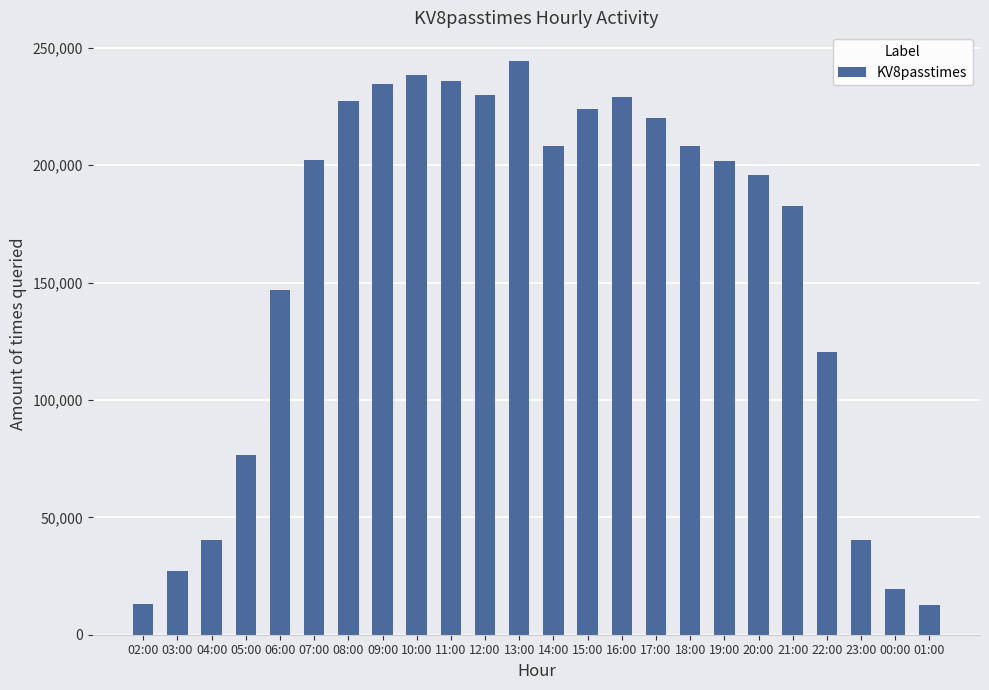

What is the sum of the values at 14:00 and 04:00?

248244